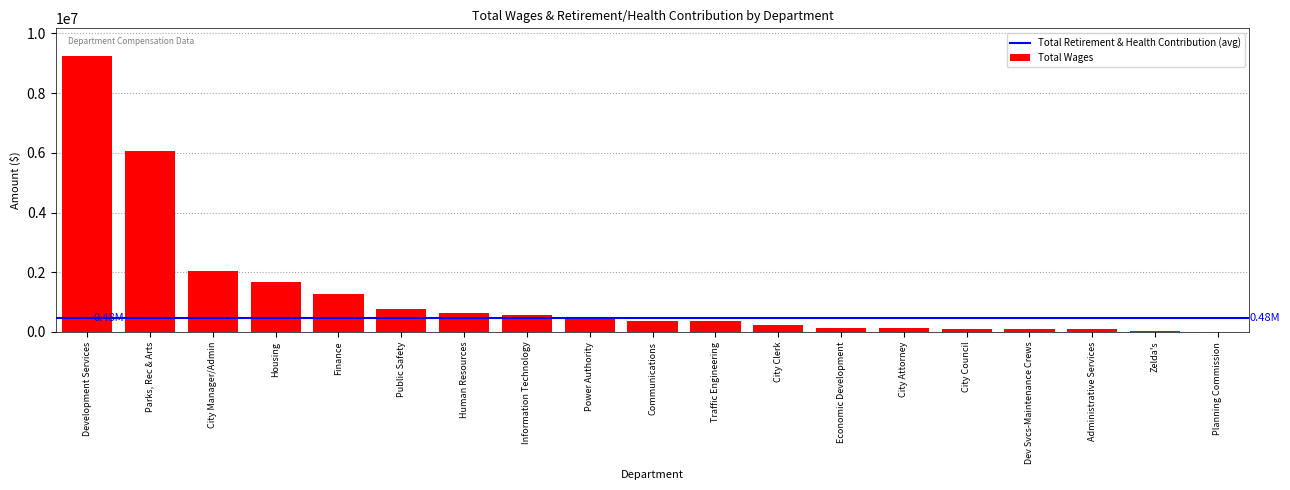

Where is the data nearest to the value 4623673?

Parks, Rec & Arts